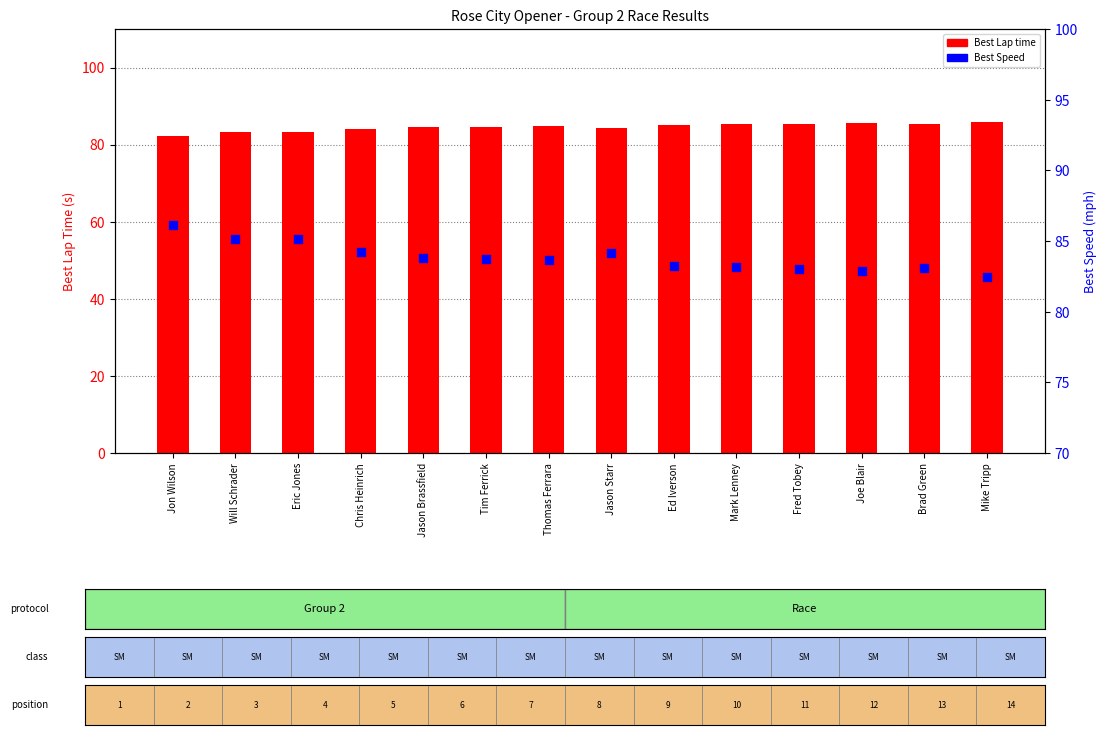

At which category is the sum across all series the highest?

Jon Wilson